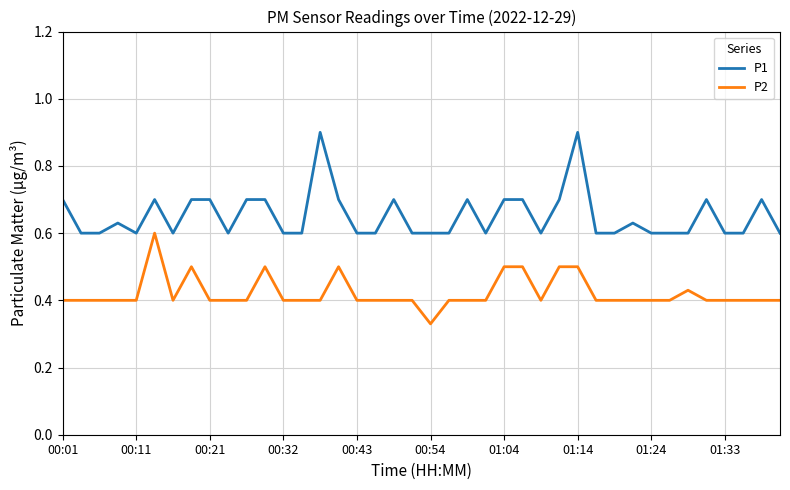

Rank the series by their maximum value, from highest to lowest.

P1, P2